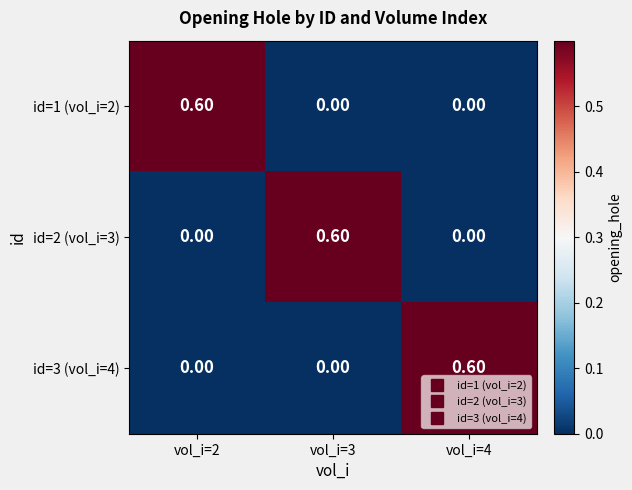

What is the difference between the maximum and second lowest values in the id=3 (vol_i=4) series?

0.6